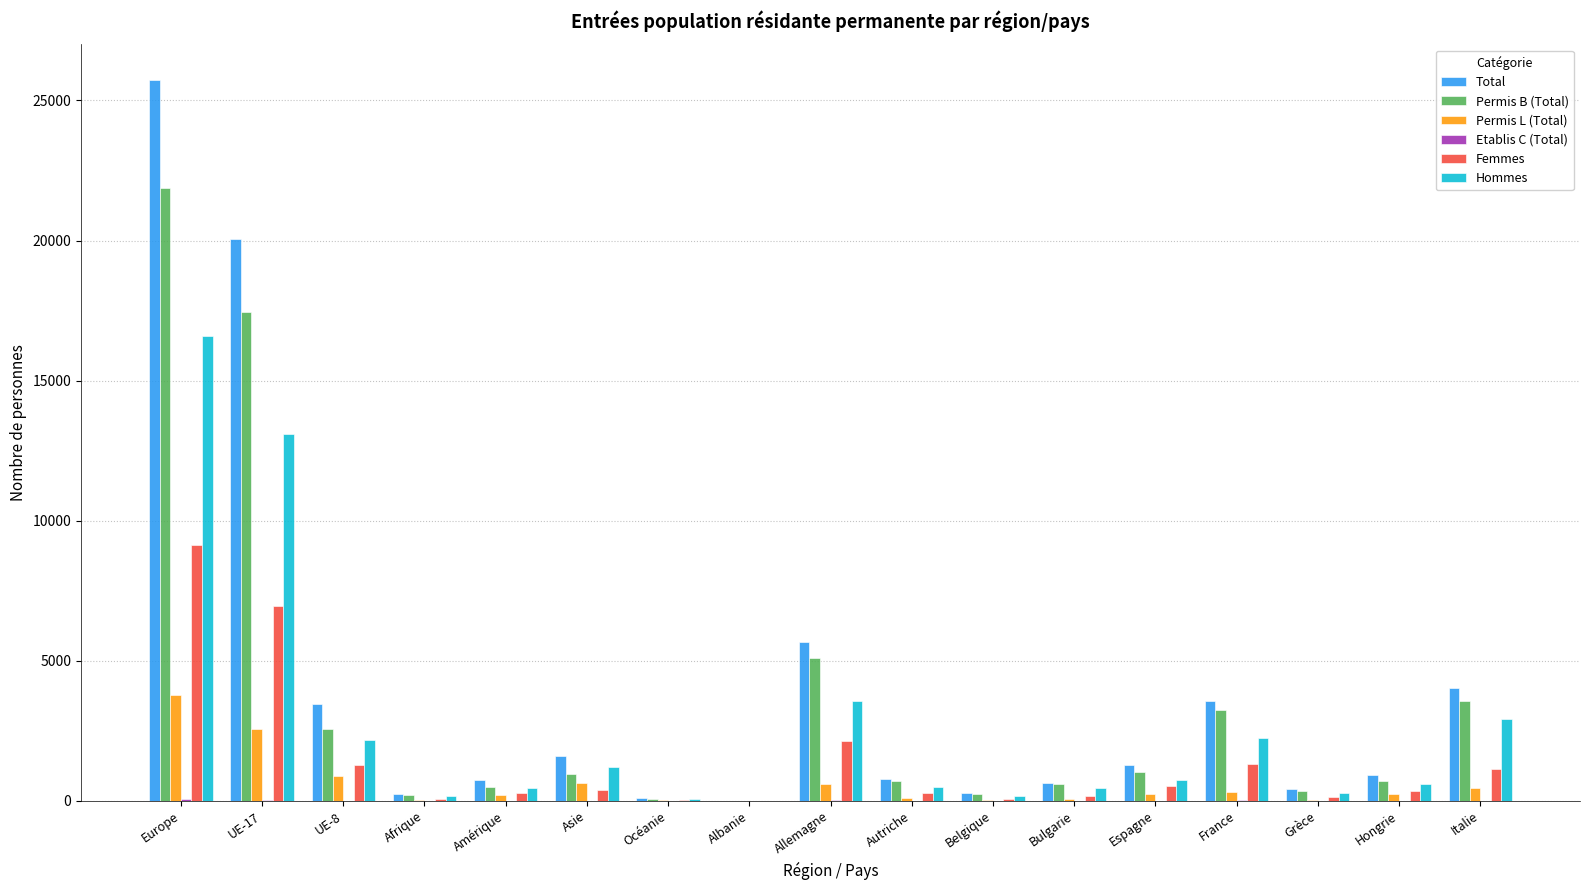

Does the chart contain stacked bars?

No